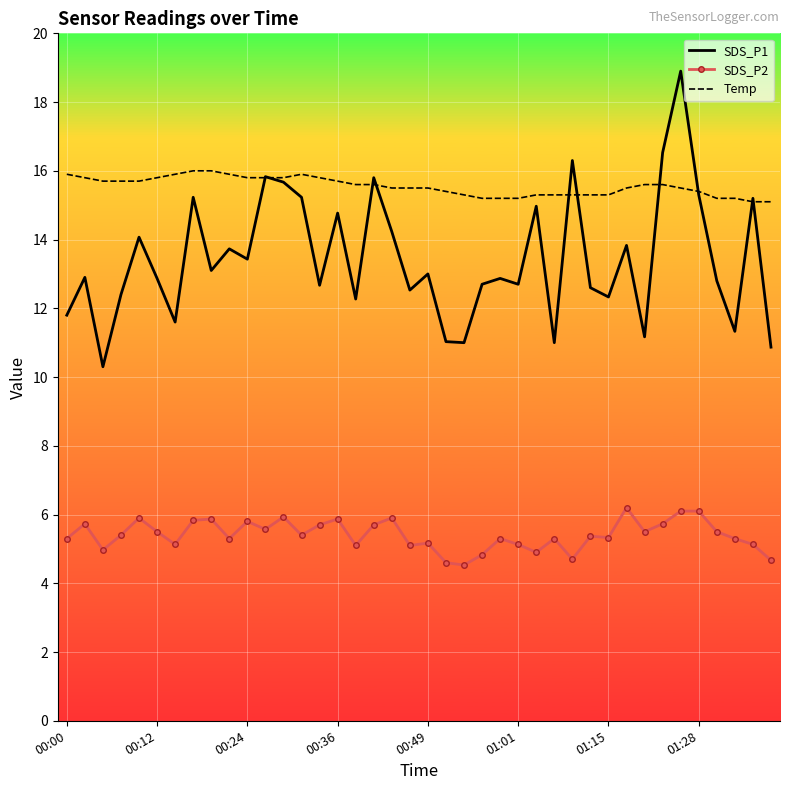

What is the smallest value displayed?

4.5